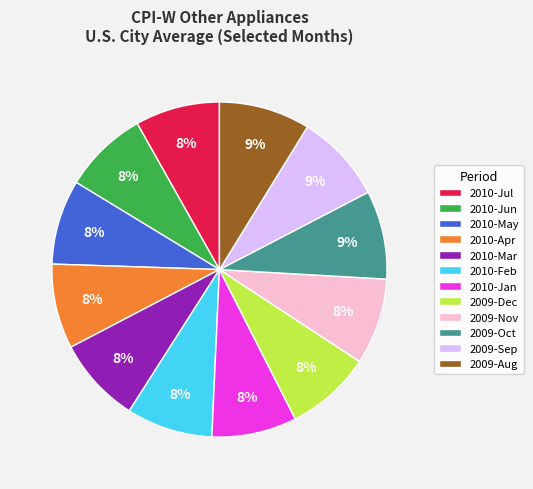

Is the sum of 2010-Jul and 2009-Sep greater than half?

No